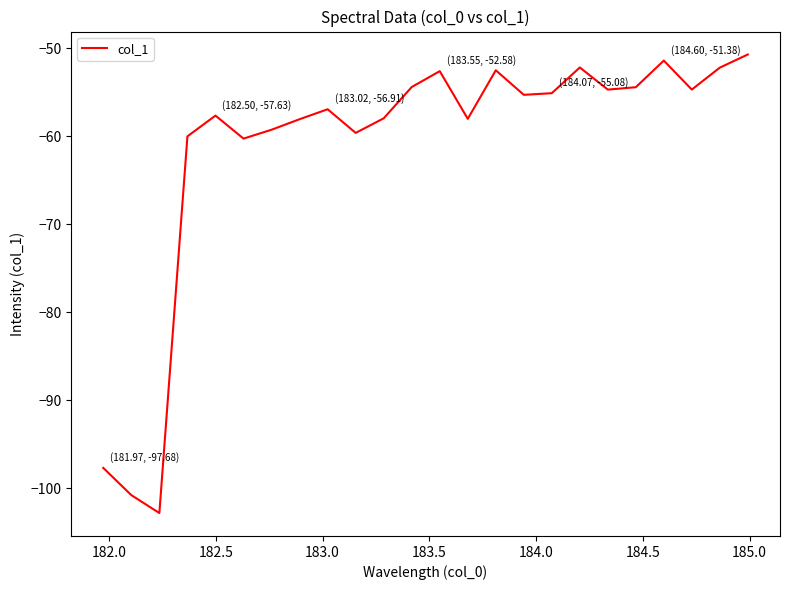

What is the greatest value displayed?

-50.7